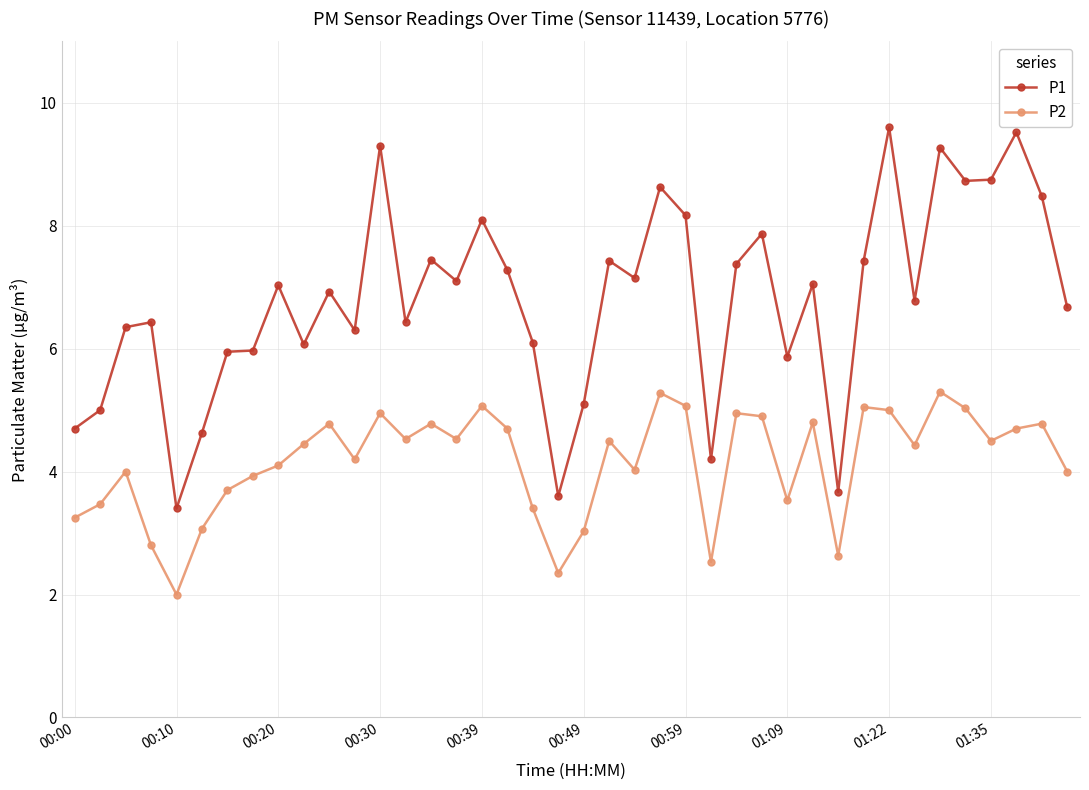

True or false: P2 has more than 0 points higher than both neighbors.

True